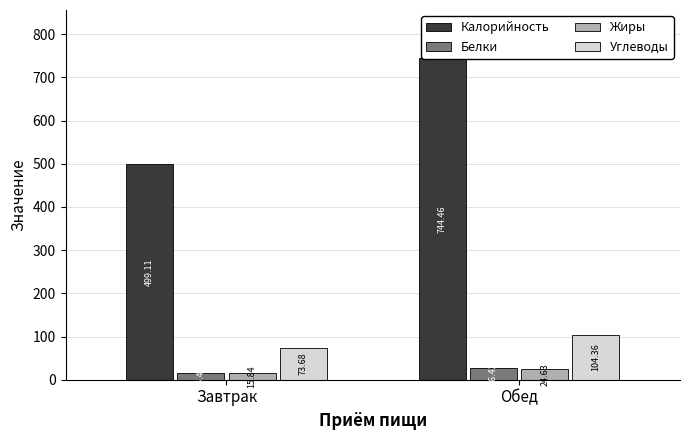

What is the highest value of the Калорийность series?

744.5